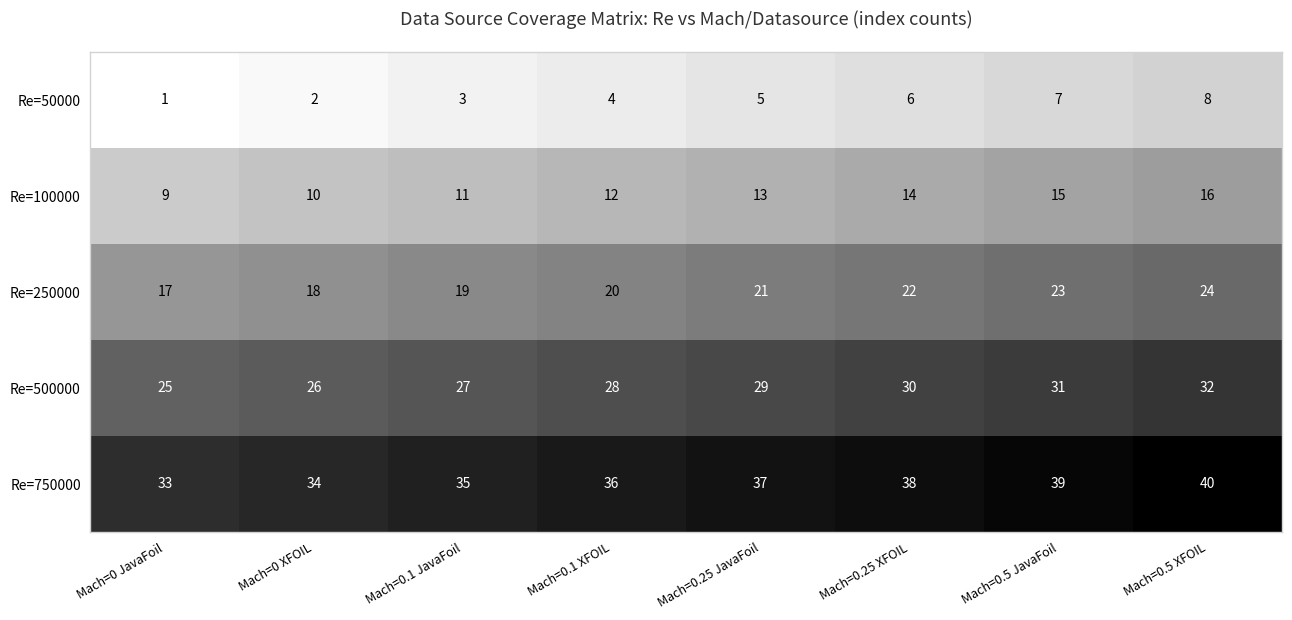

What is the difference between the second highest and minimum values in the Re=500000 series?

6